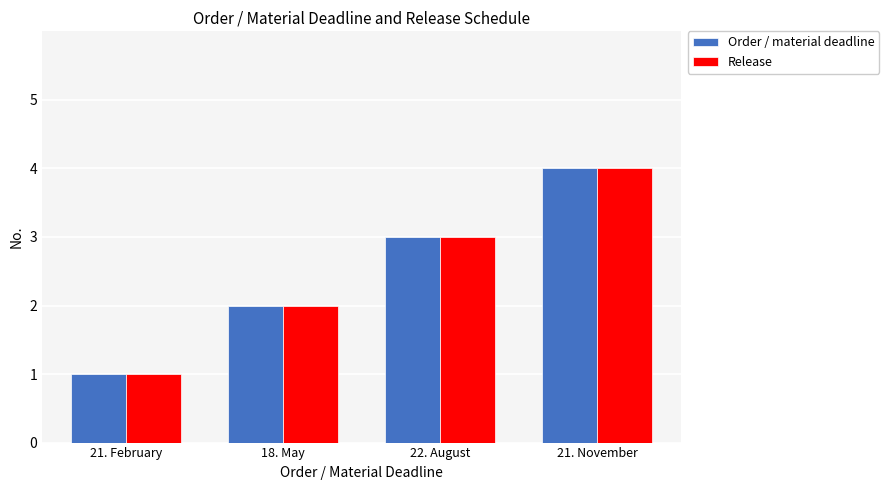

Which category has the highest value in the Order / material deadline series?

21. November